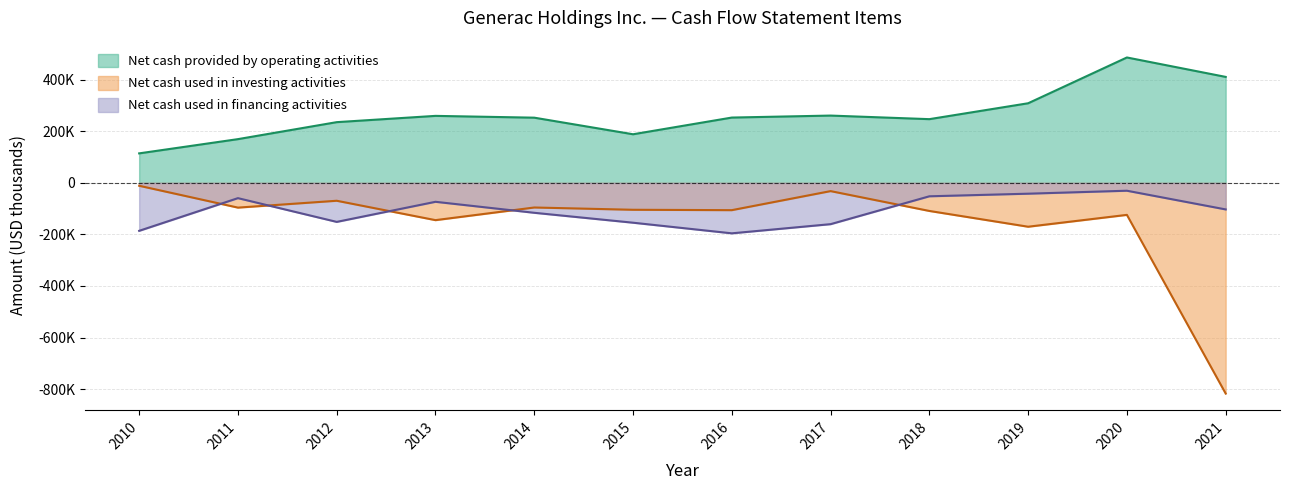

The value of Net cash used in investing activities at 2018 is -108894. True or false?

True